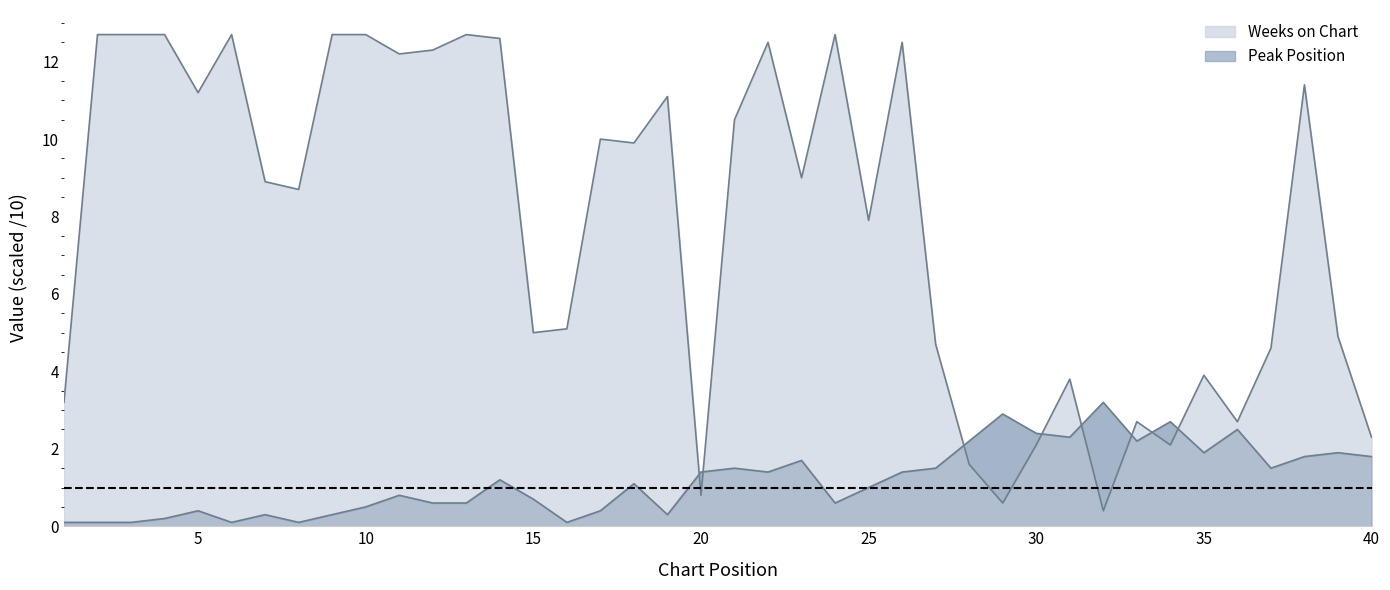

List the series in order of their peak value, lowest first.

Peak Position, Weeks on Chart